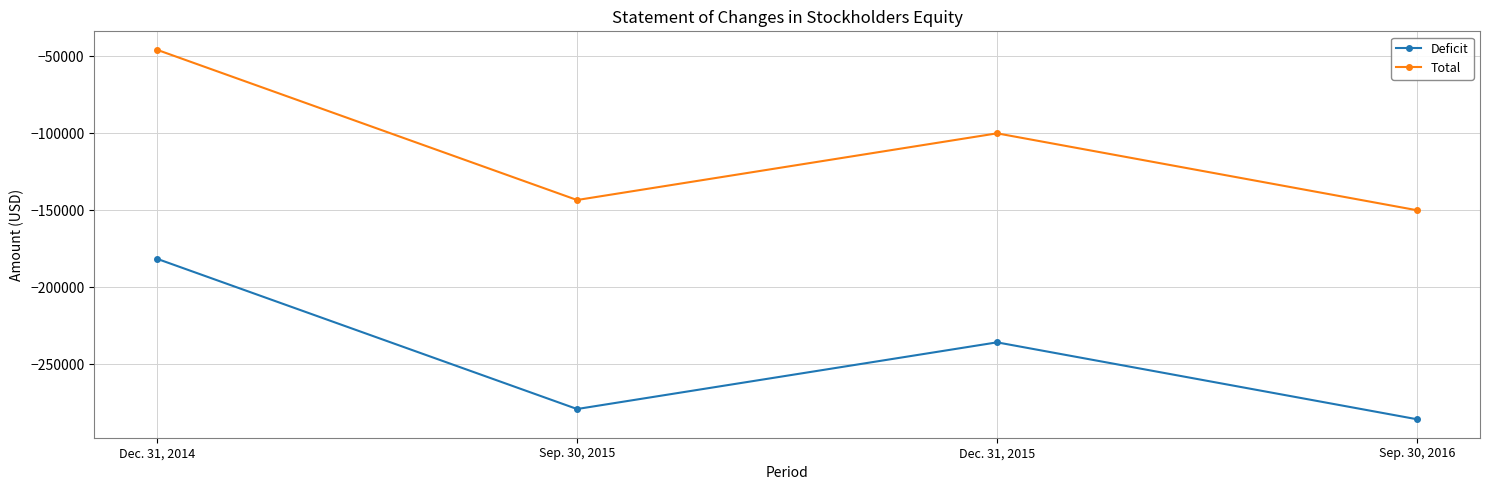

Which series has the largest total across all categories?

Total